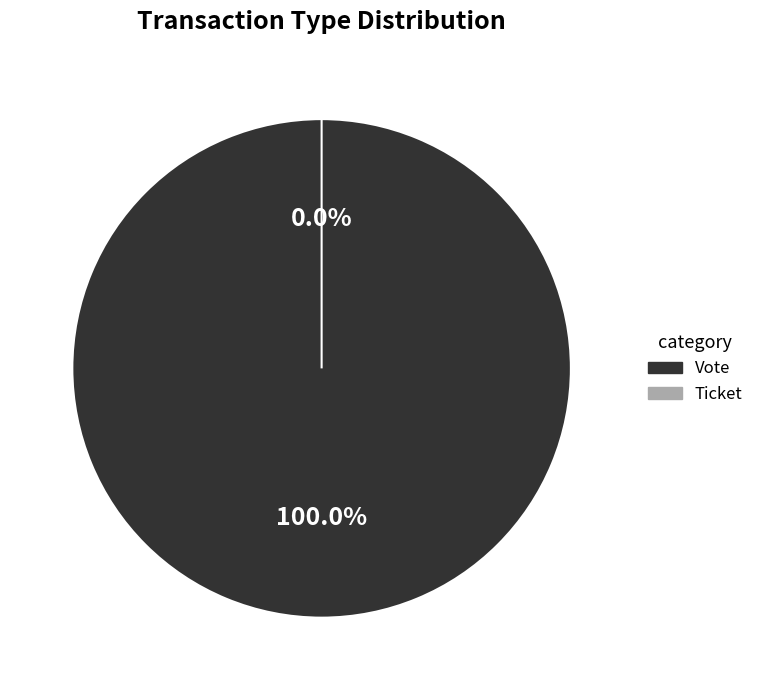

What is the smallest slice in the pie chart?

Ticket